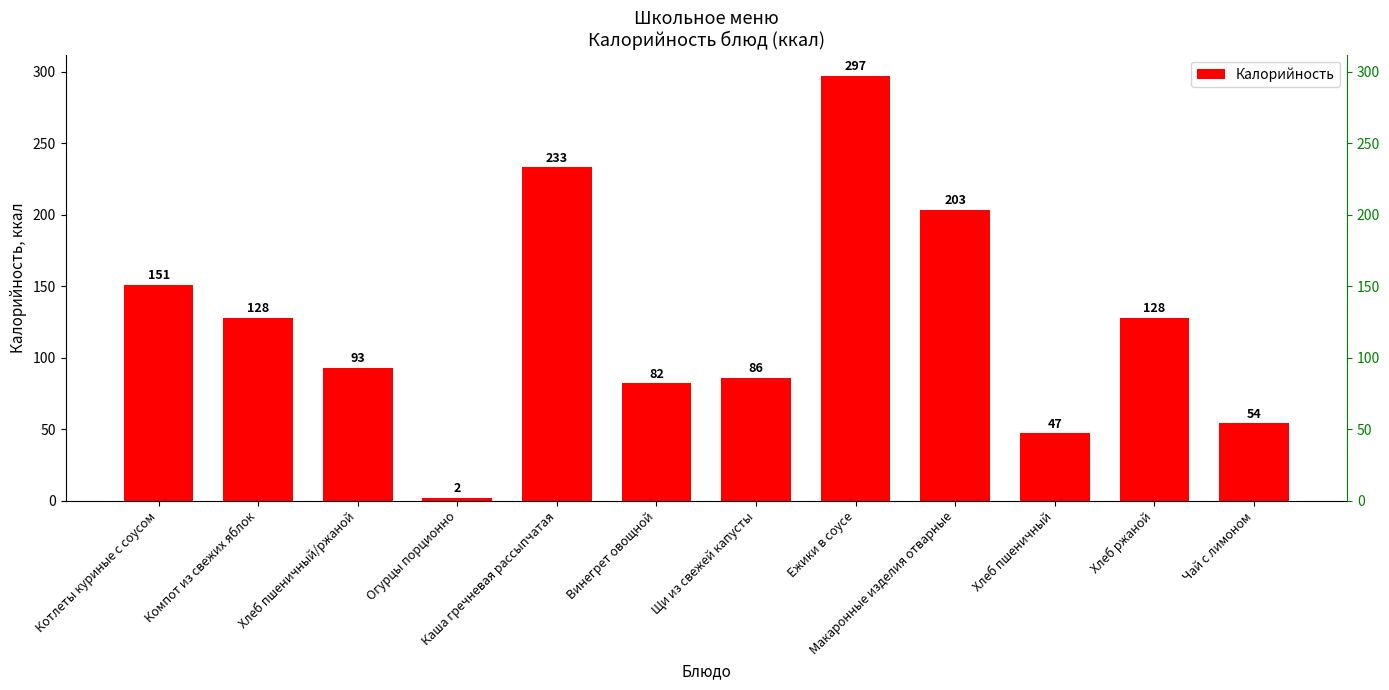

Reading left to right, list all the values displayed in this chart.

151	128	93	2	233	82	86	297	203	47	128	54